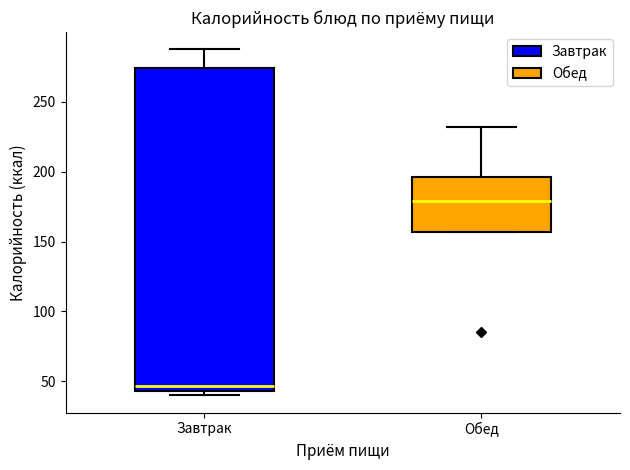

Where does the upper whisker of the box for Завтрак end on the y-axis? The values are not printed on the chart, so give them approximately, as read against the axis.

290